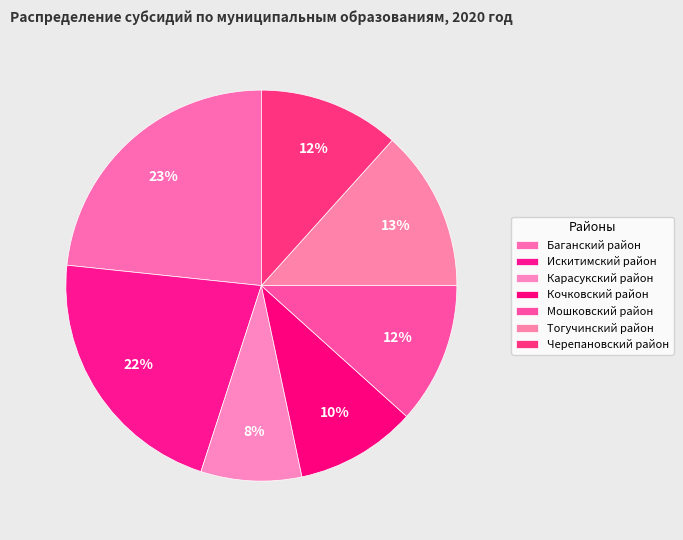

How many segments does this pie chart have?

7